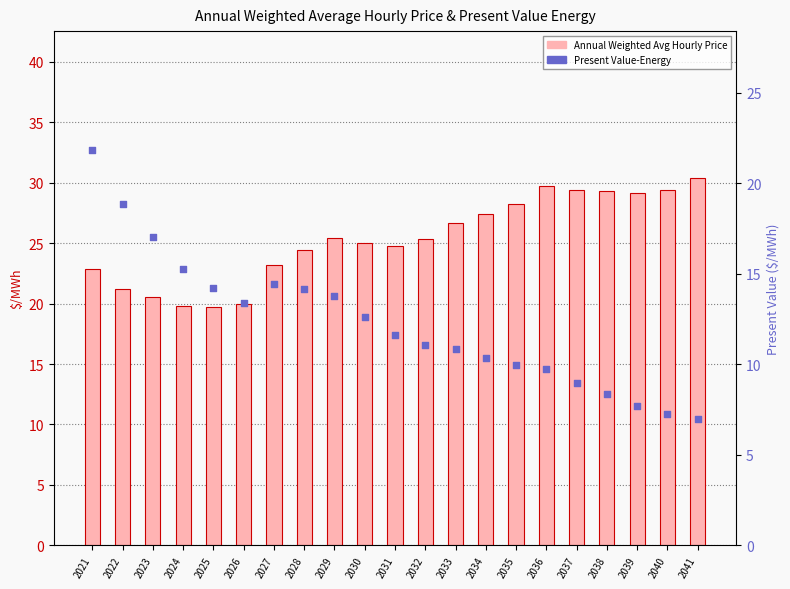

Which series has the widest spread of Y values?

Present Value-Energy ($/MWh)